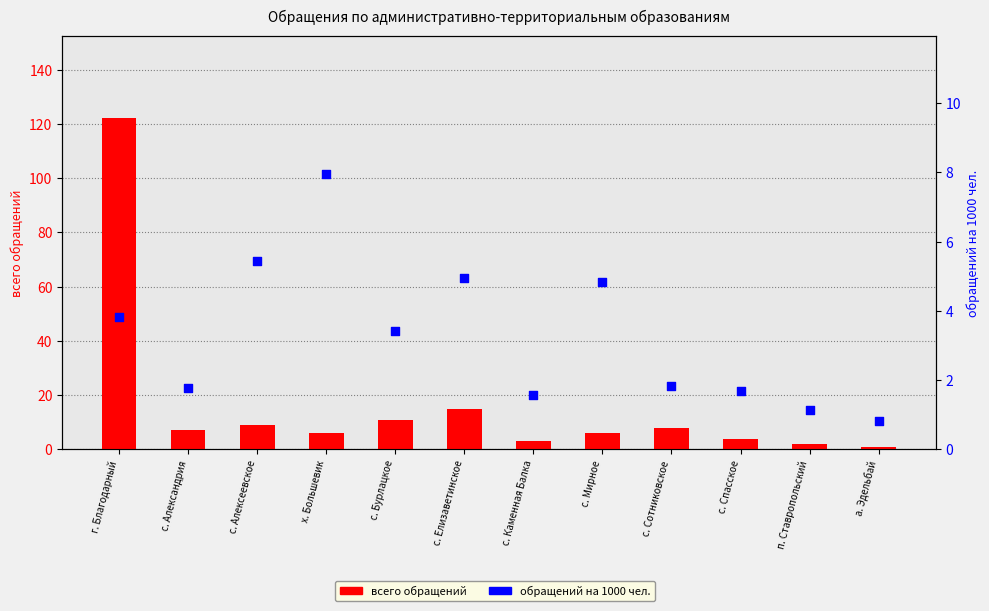

Which series reaches the maximum Y coordinate?

всего обращений